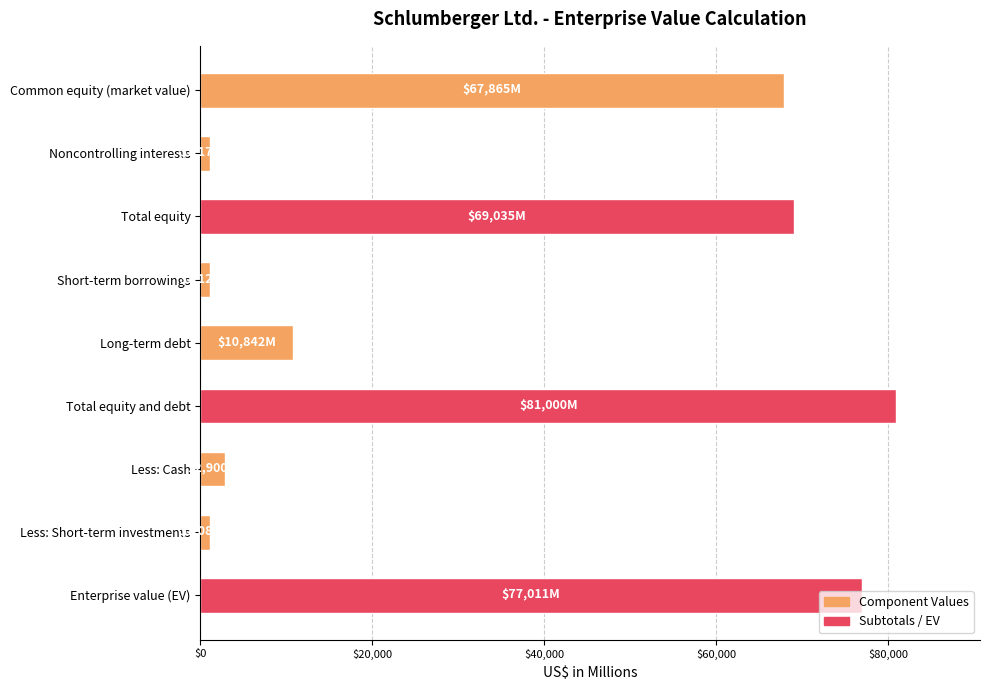

Which has a higher value, Long-term debt or Noncontrolling interests?

Long-term debt